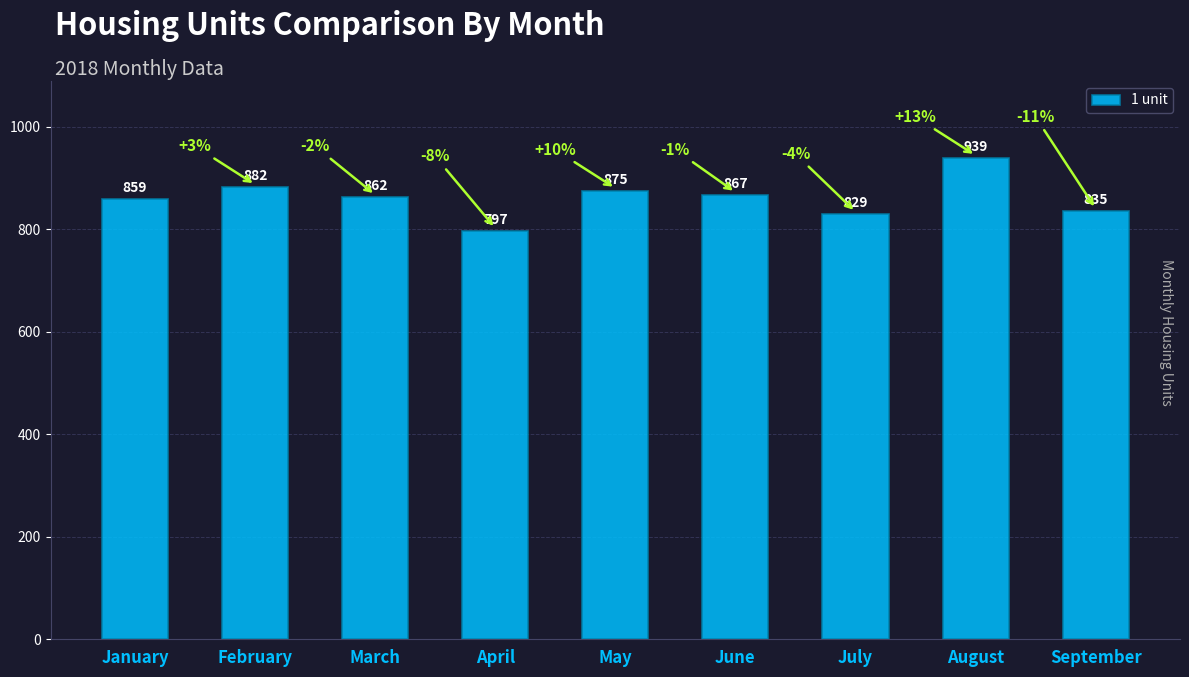

Rank the categories by value from highest to lowest.

August, February, May, June, March, January, September, July, April